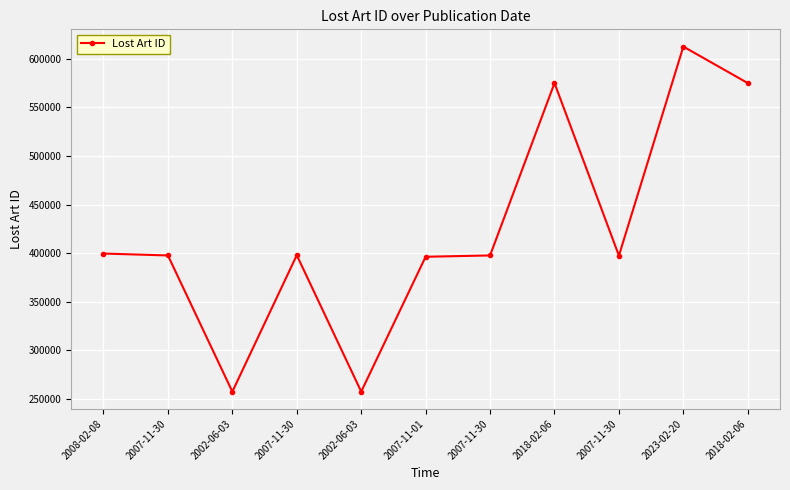

What is the approximate value at 2007-11-30, to the nearest 10?

397490